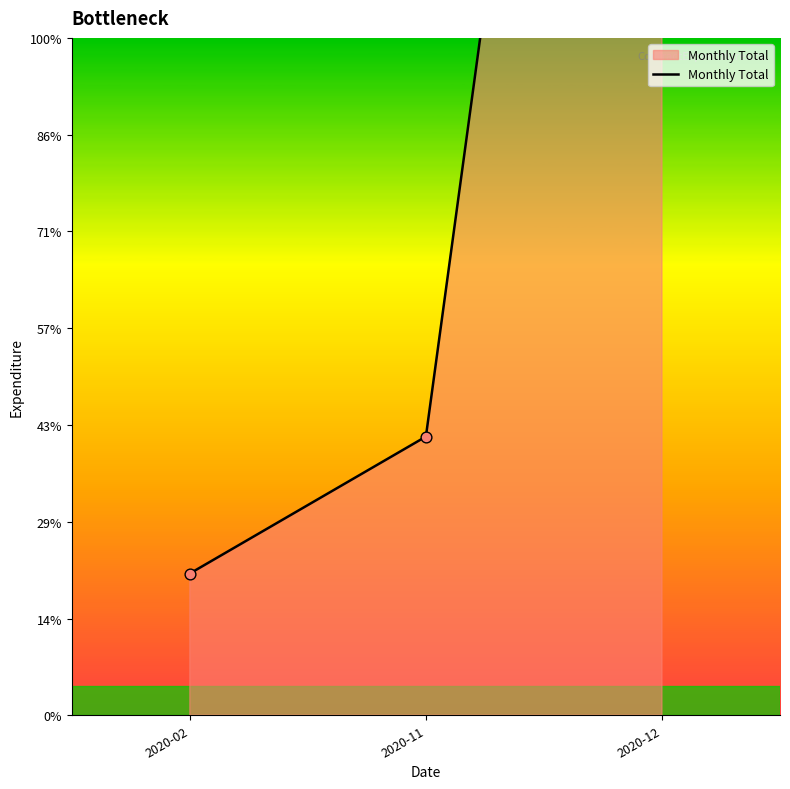

What is the ratio of the value at 2020-11 to the value at 2020-02?

2.0